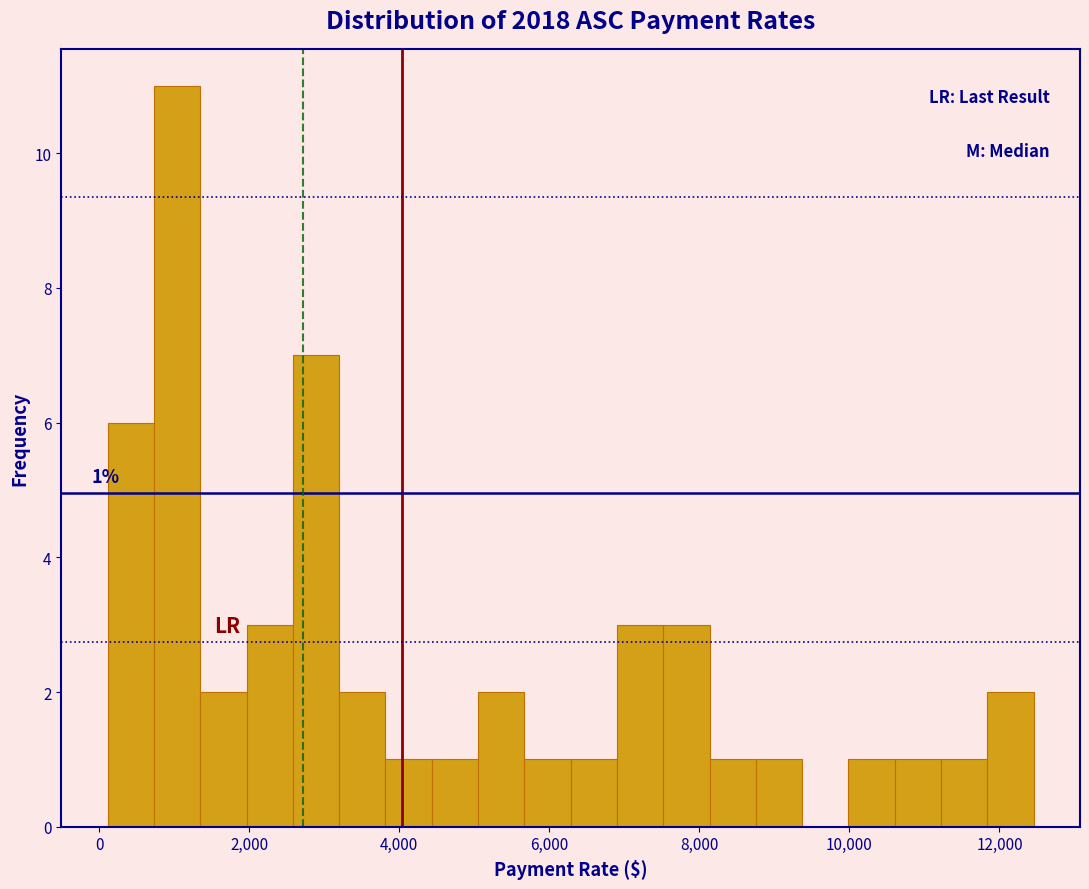

Read against the x-axis, roughly where is the centre of the tallest bar?

1000